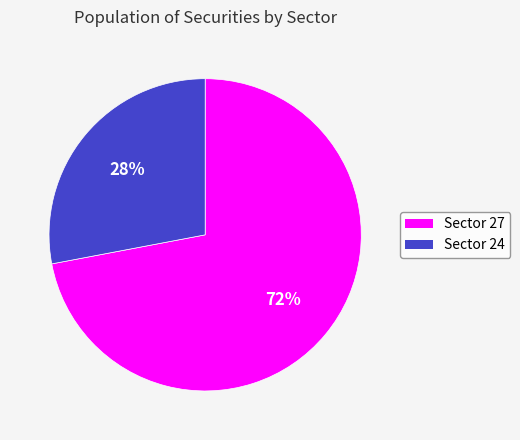

Does any single category account for the majority?

Yes